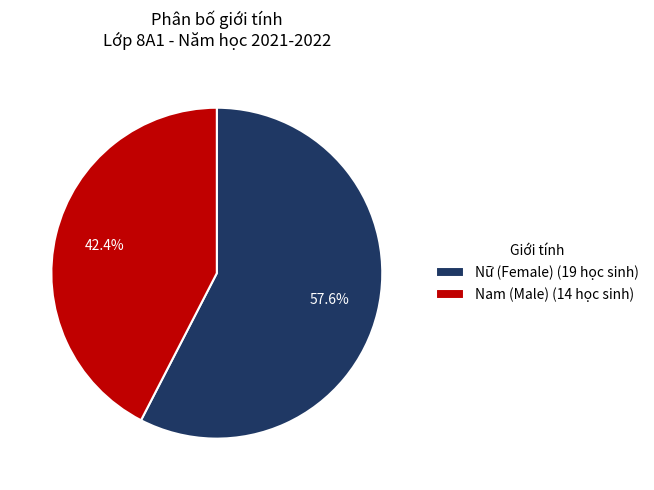

To the nearest percent, what is the difference between the Nữ and Nam slice percentages?

15%